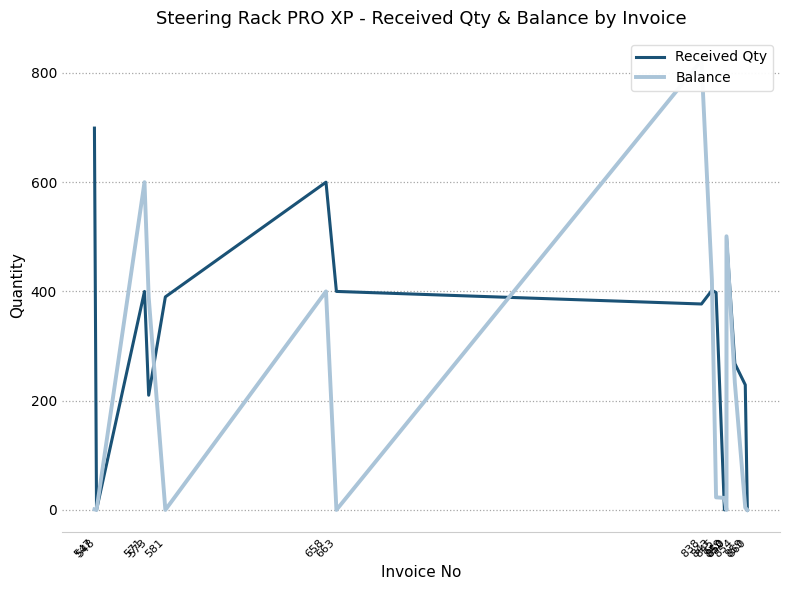

How many values in Received Qty are above zero?

13